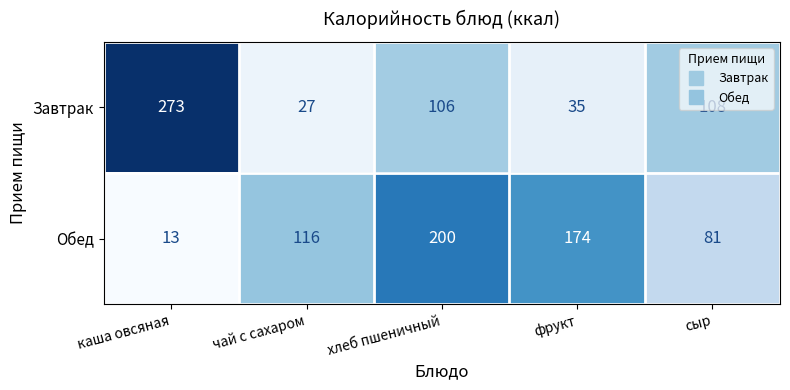

Rank the categories by Завтрак value from highest to lowest.

каша овсяная, сыр, хлеб пшеничный, фрукт, чай с сахаром